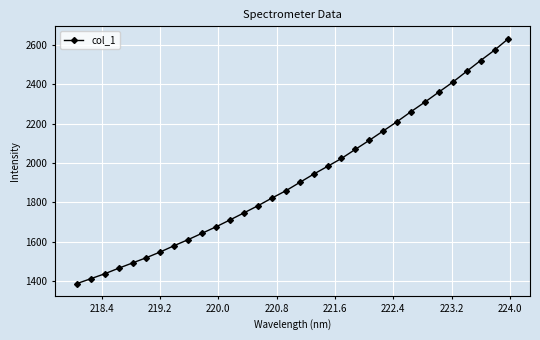

What is the greatest value displayed?

2632.0